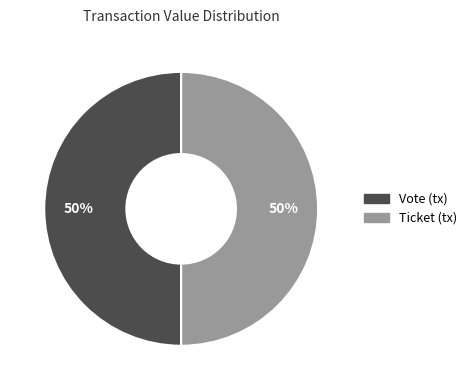

Count the number of slices in the pie.

2